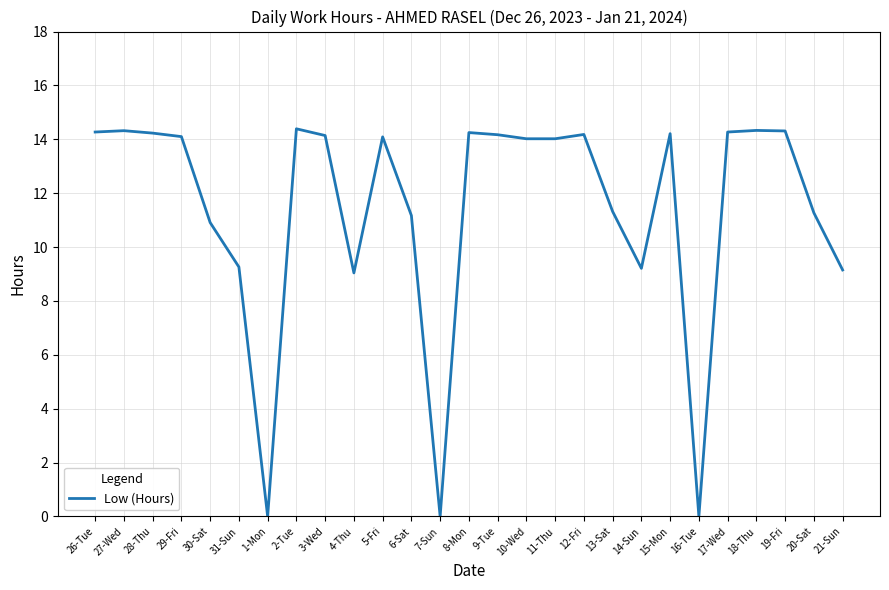

Approximately how many times larger is the value at 6-Sat compared to 28-Thu?

0.8